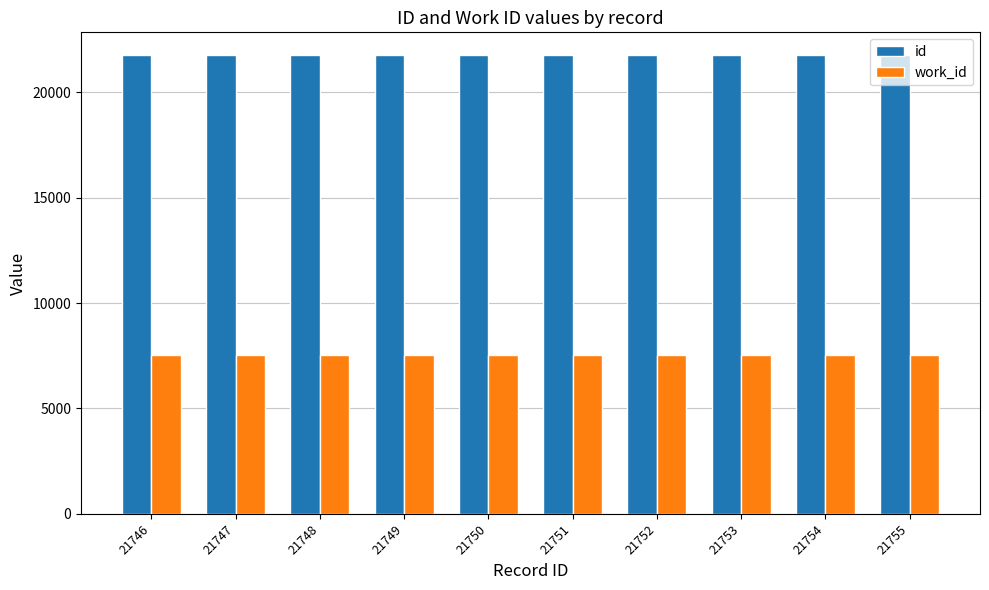

True or false: work_id has a value of 4002 at 21750.

False